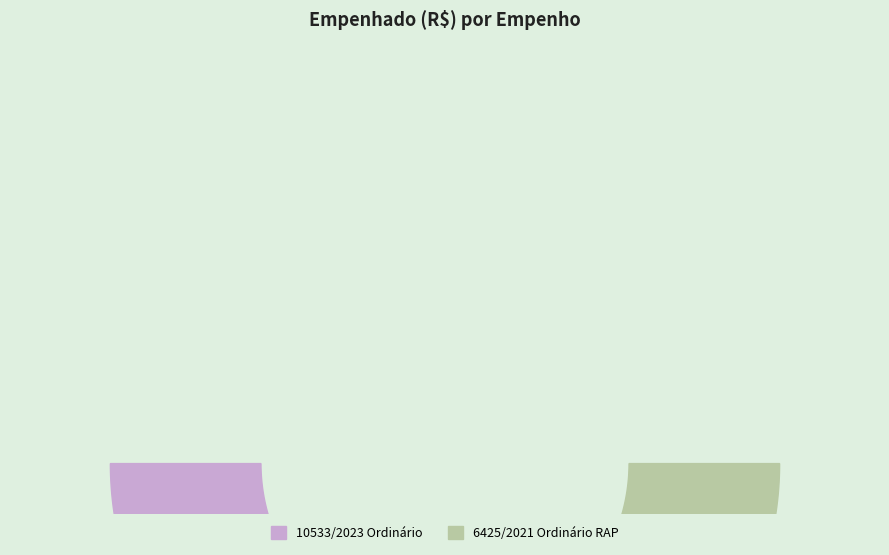

Approximately how many times larger is the value at 6425/2021 Ordinário RAP compared to 10533/2023 Ordinário?

7.6